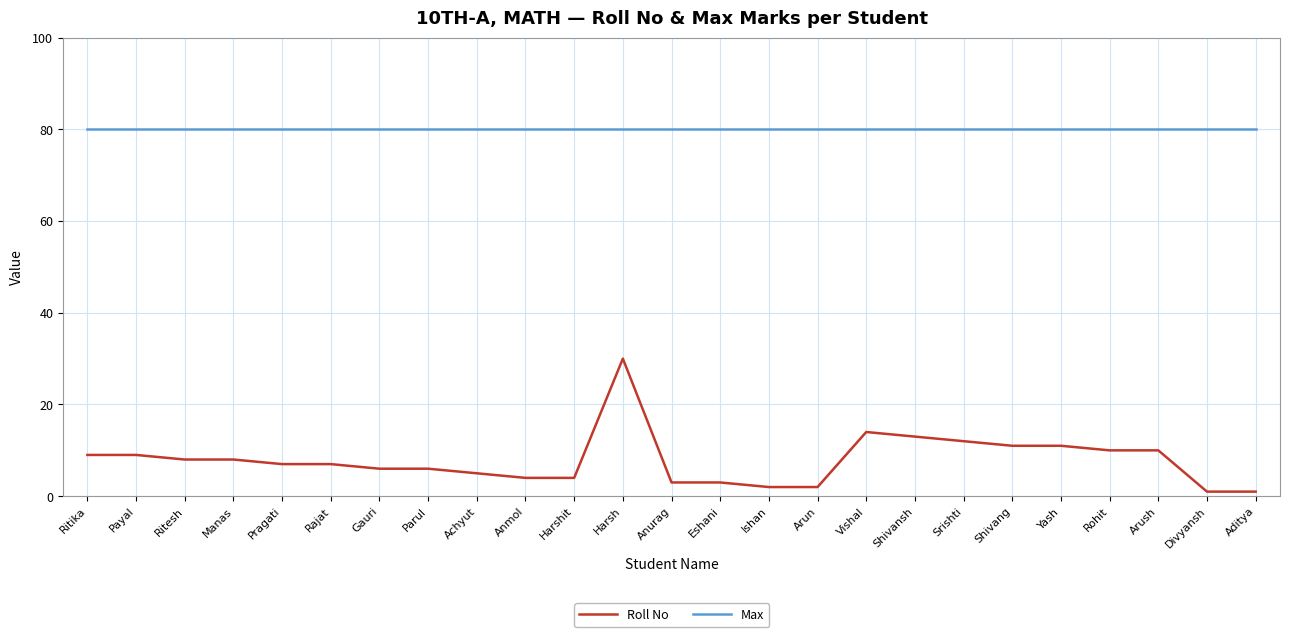

How many lines are shown in the chart?

2